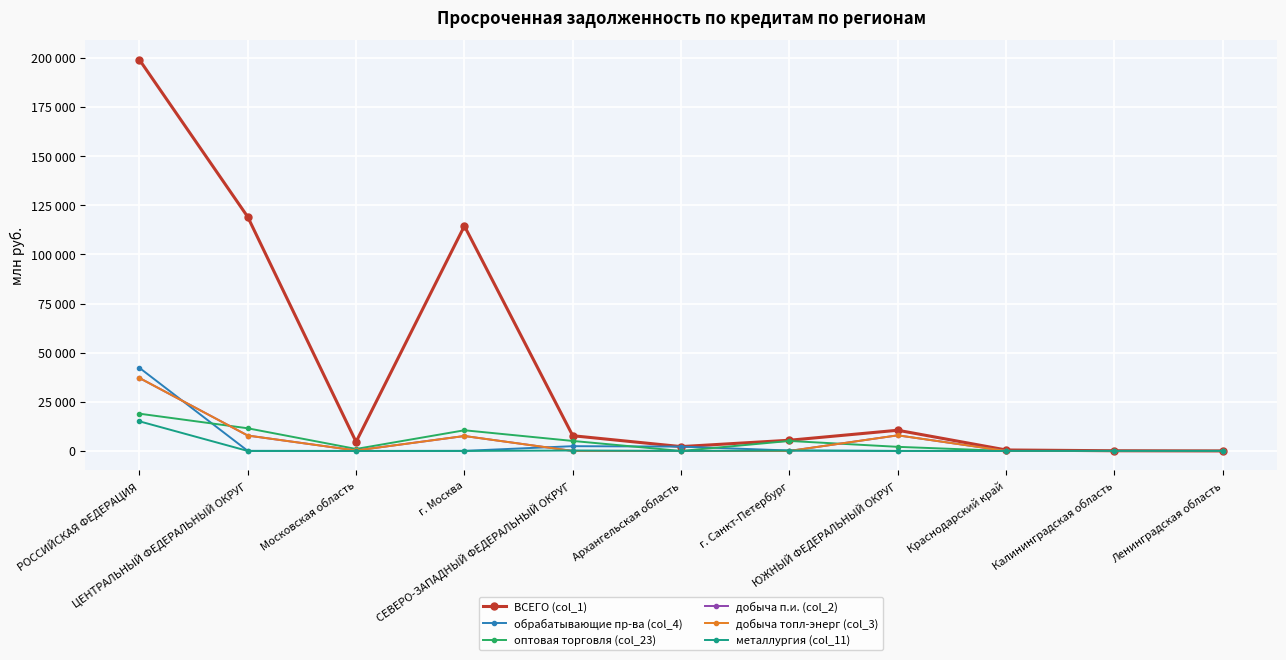

Where is the first local minimum for обрабатывающие пр-ва (col_4)?

Московская область